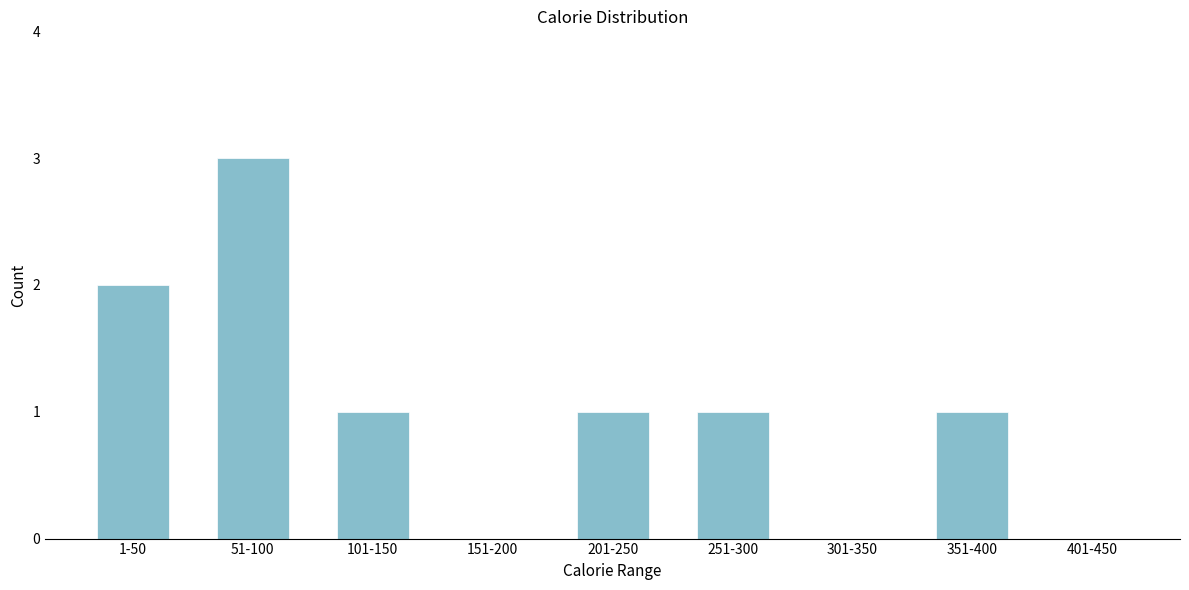

Reading right to left, list all the values displayed in this chart.

401-450=0	351-400=1	301-350=0	251-300=1	201-250=1	151-200=0	101-150=1	51-100=3	1-50=2